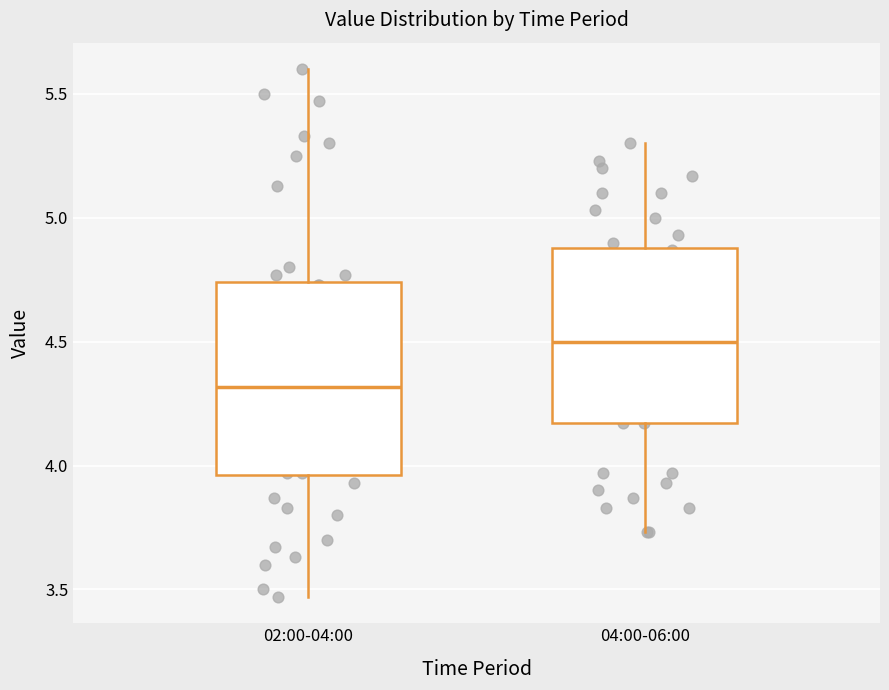

Reading left to right, transcribe this box plot: for each box, give where its median line is, the range the box spans, and where its two whiskers end, as read against the y-axis. The values are not printed on the chart, so give them approximately, as read against the axis.

02:00-04:00: median 4.30, box 3.95 to 4.75, whiskers 3.45 to 5.60
04:00-06:00: median 4.50, box 4.15 to 4.90, whiskers 3.75 to 5.30